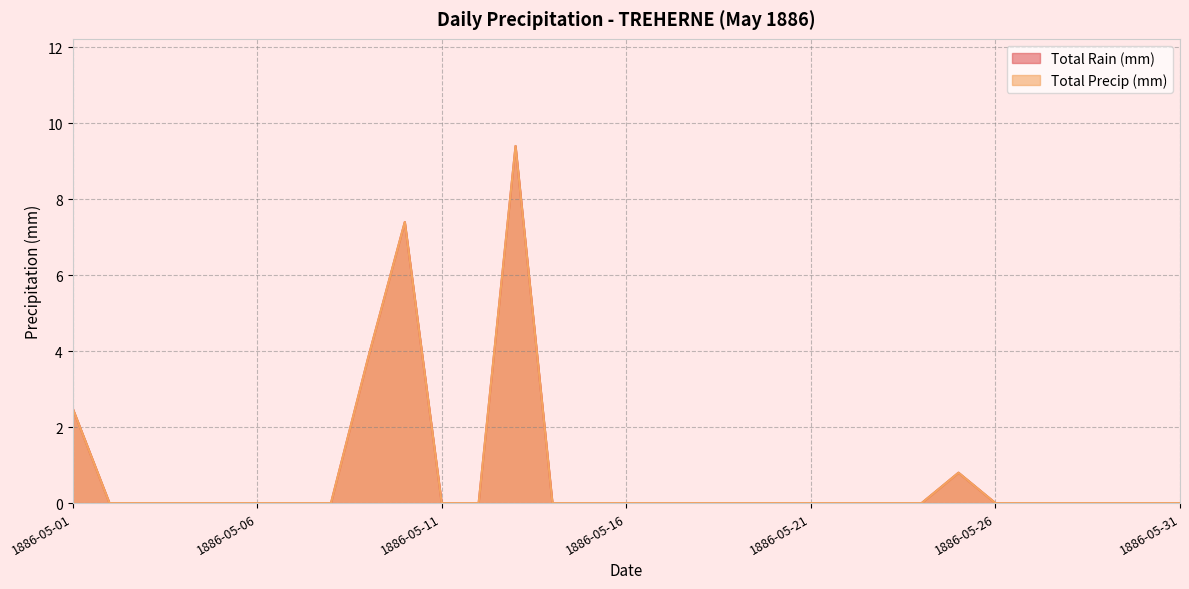

Which series has the largest range (max minus min)?

Total Rain (mm)